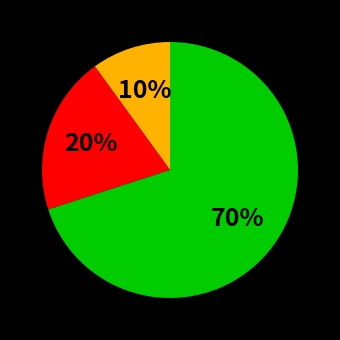

Is there any slice that represents more than half of the pie?

Yes